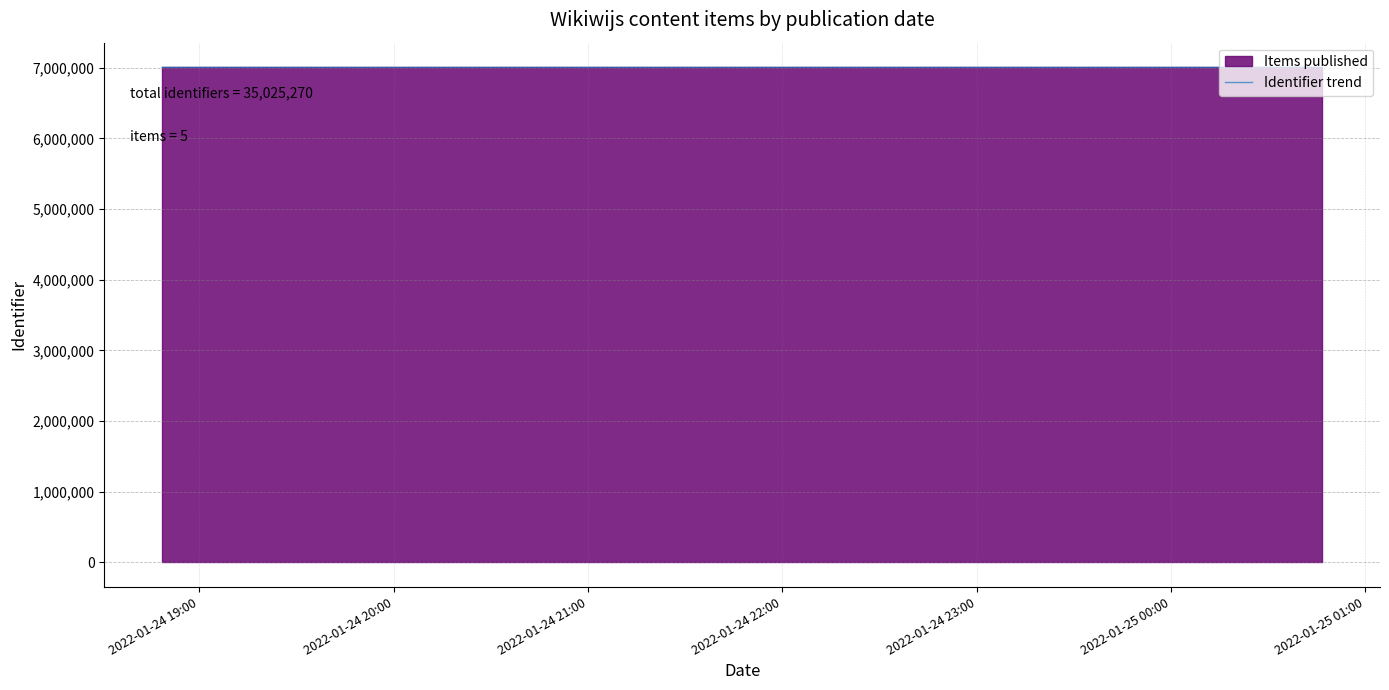

What is the highest value of the Identifier trend series?

7005168